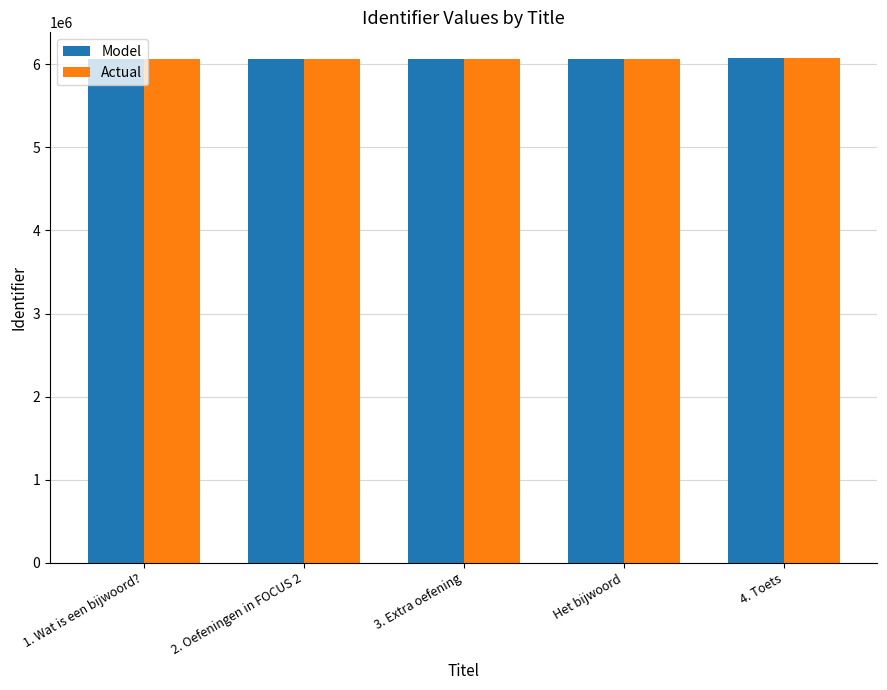

What is the sum of all Model values?

30349810